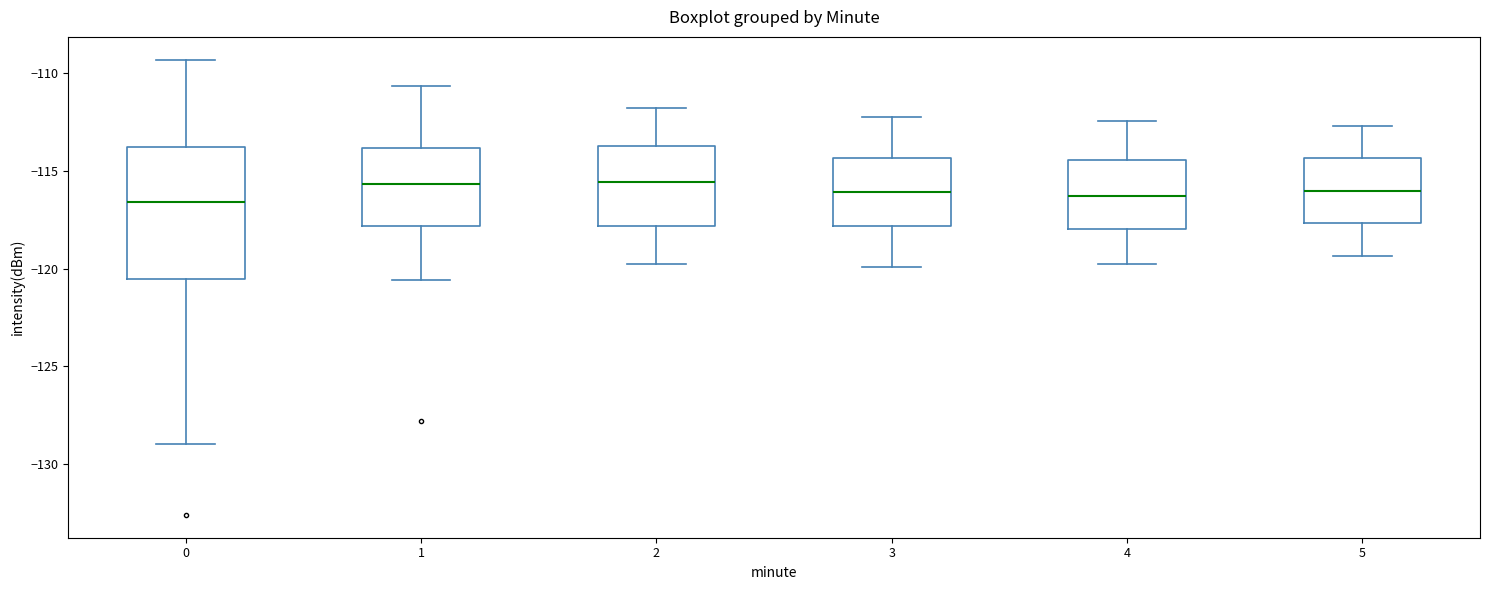

Reading left to right, transcribe this box plot: for each box, give where its median line is, the range the box spans, and where its two whiskers end, as read against the y-axis. The values are not printed on the chart, so give them approximately, as read against the axis.

0: median -116.5, box -120.5 to -114.0, whiskers -129.0 to -109.5
1: median -115.5, box -118.0 to -114.0, whiskers -120.5 to -110.5
2: median -115.5, box -118.0 to -113.5, whiskers -120.0 to -112.0
3: median -116.0, box -118.0 to -114.5, whiskers -120.0 to -112.0
4: median -116.5, box -118.0 to -114.5, whiskers -120.0 to -112.5
5: median -116.0, box -117.5 to -114.5, whiskers -119.5 to -112.5